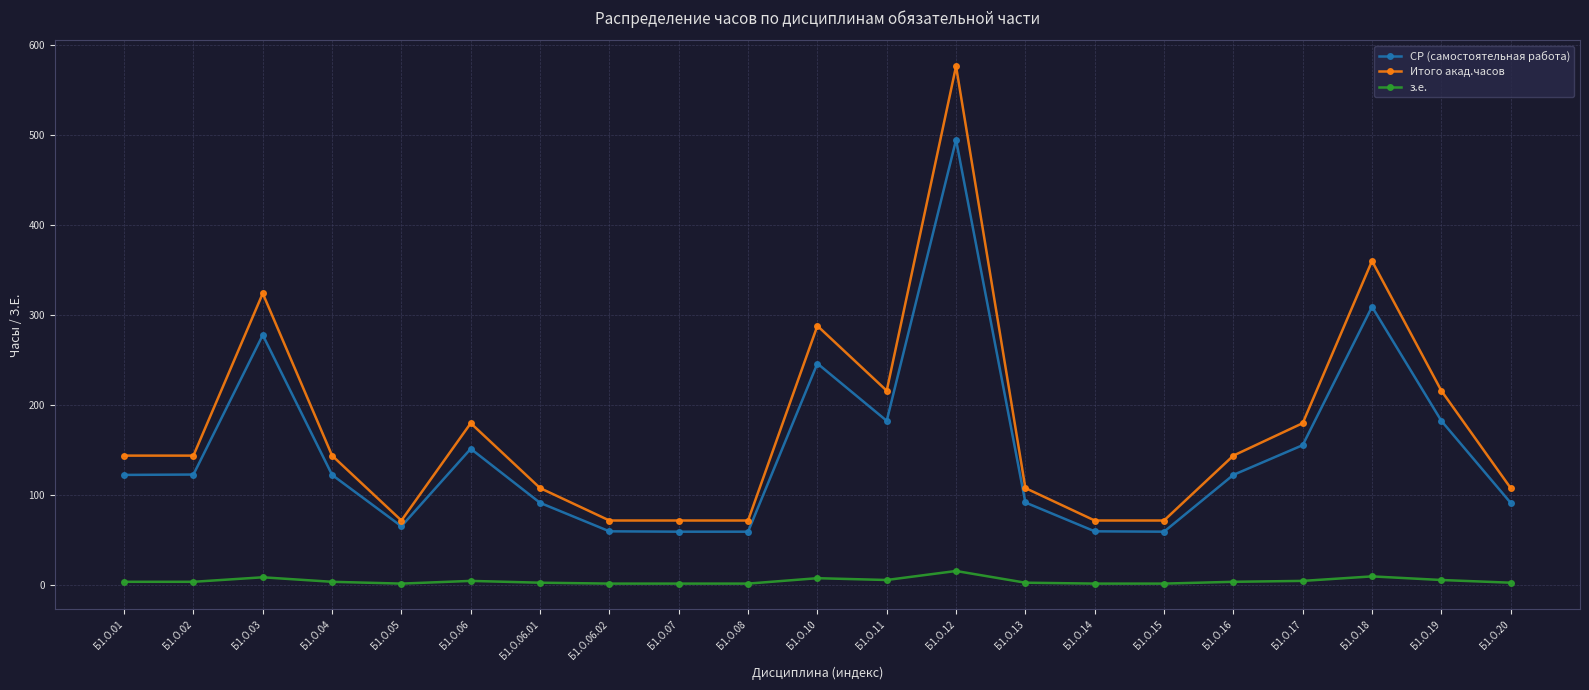

At how many categories does at least one series exceed 175?

8